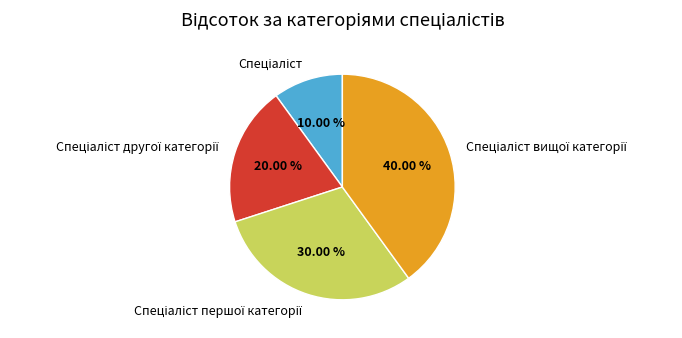

Is there any slice that represents more than half of the pie?

No